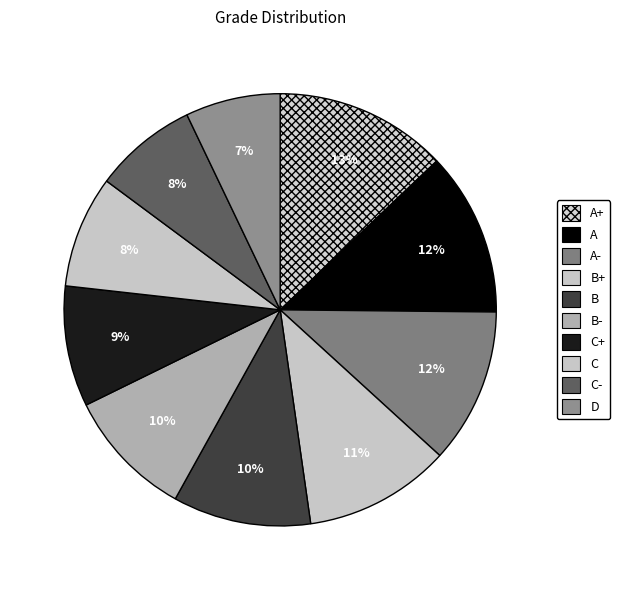

What is the ratio of the value at B to the value at B+?

0.9